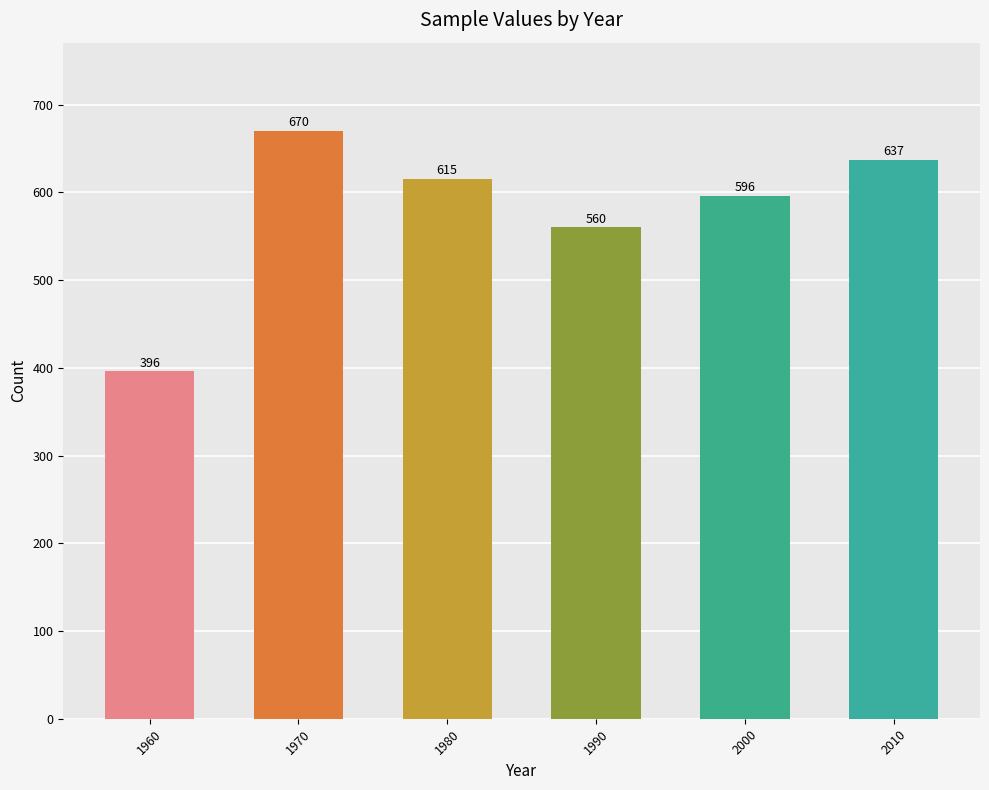

Between 1970 and 1990, which is larger?

1970